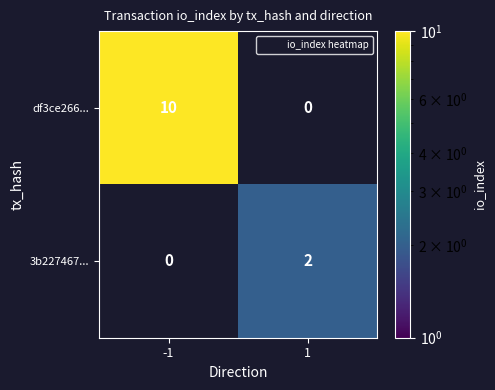

What is the sum of all df3ce266... values?

10